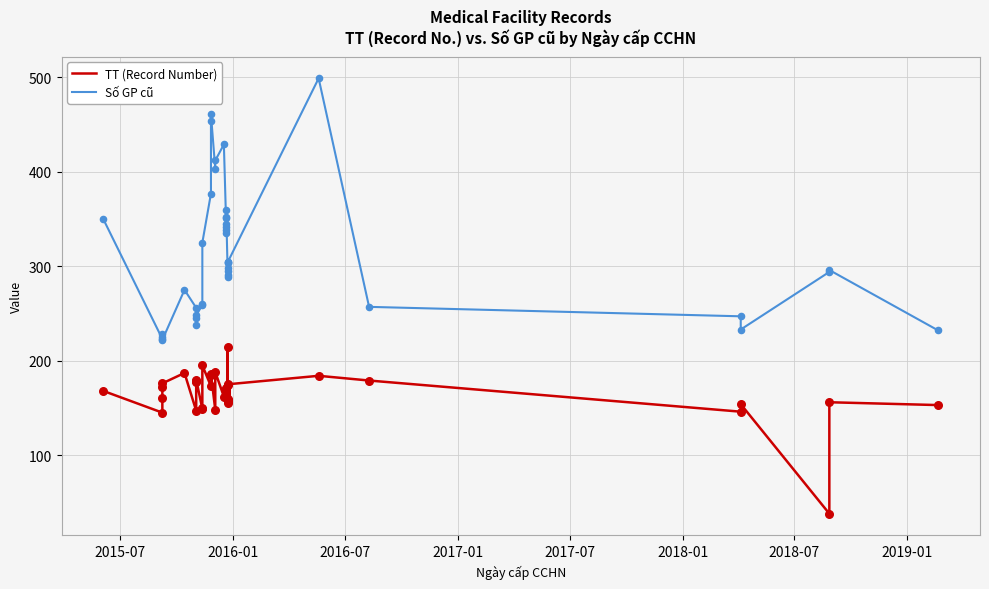

Is the value of TT (Record Number) at 2019-01 greater than the value of Số GP cũ at 15?

No